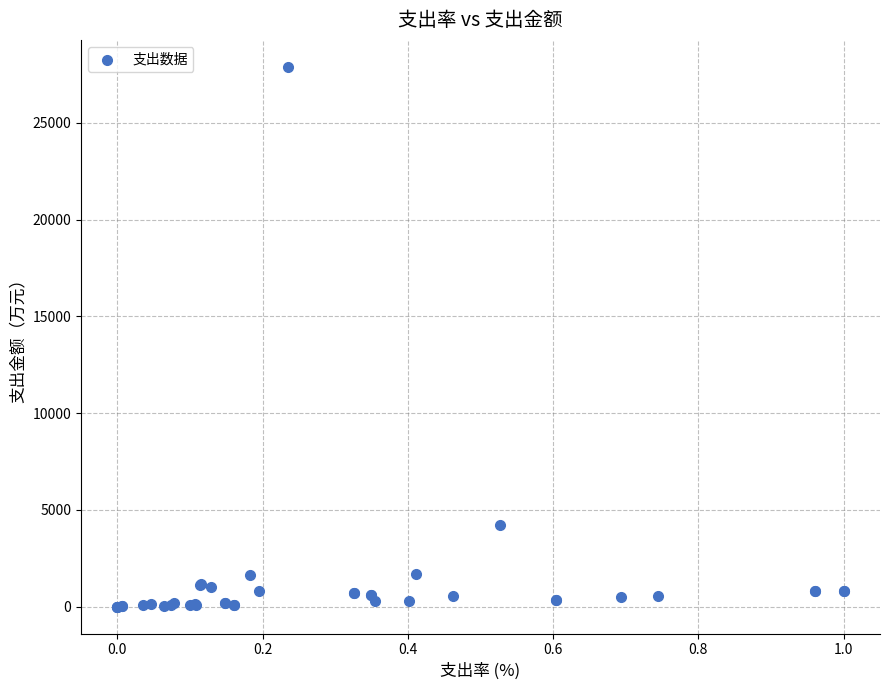

What Y value in the scatter plot is closest to 13946?

4190.4